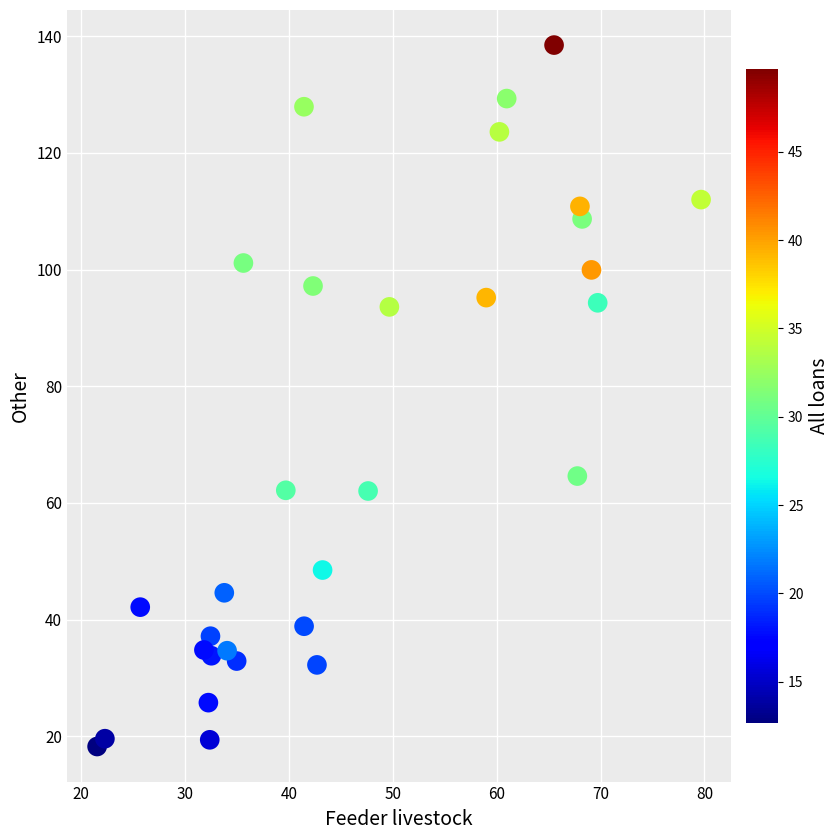

What Y value in the scatter plot is closest to 78?

64.6